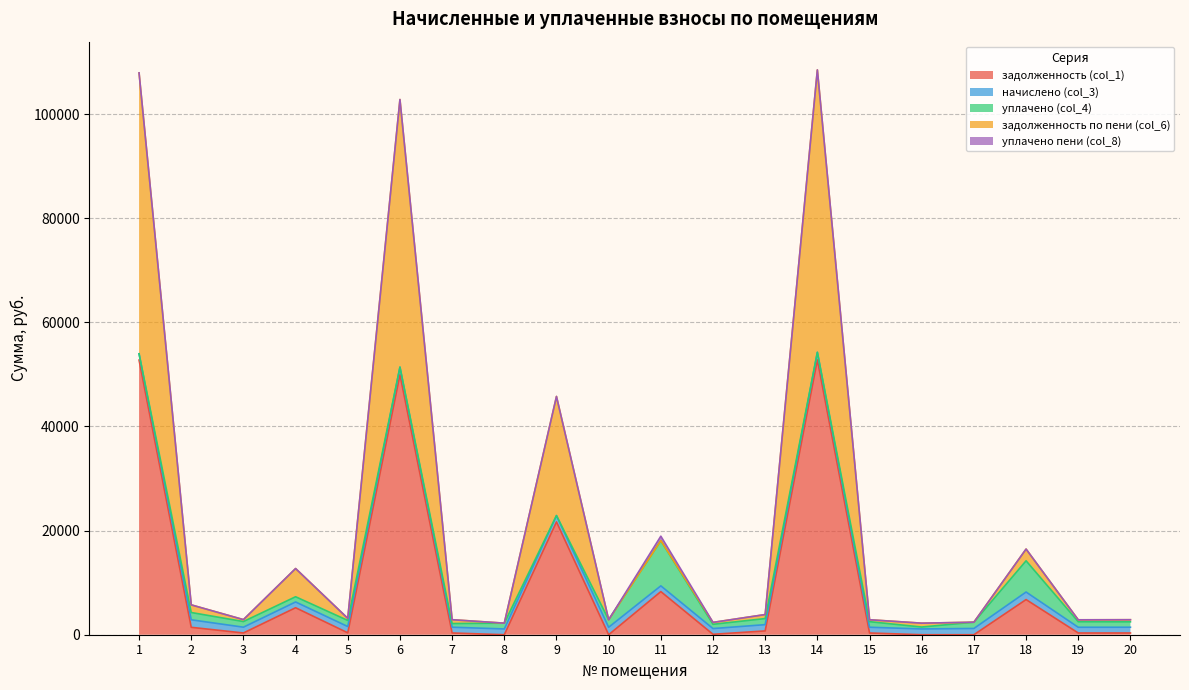

True or false: уплачено (col_4) and уплачено пени (col_8) intersect in this chart.

False